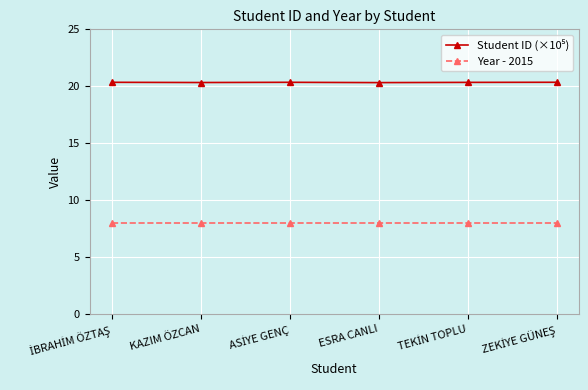

What is the minimum value shown in the chart?

8.0